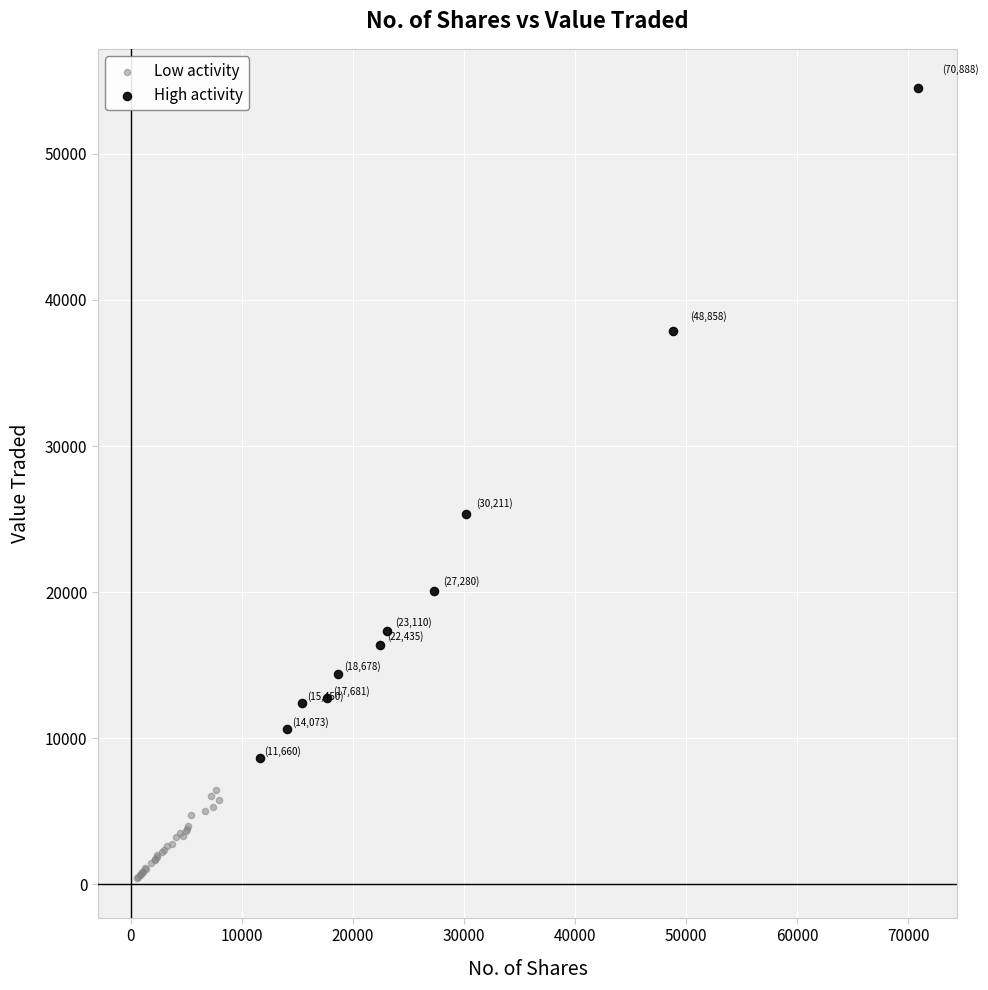

Which series reaches the maximum Y coordinate?

High activity